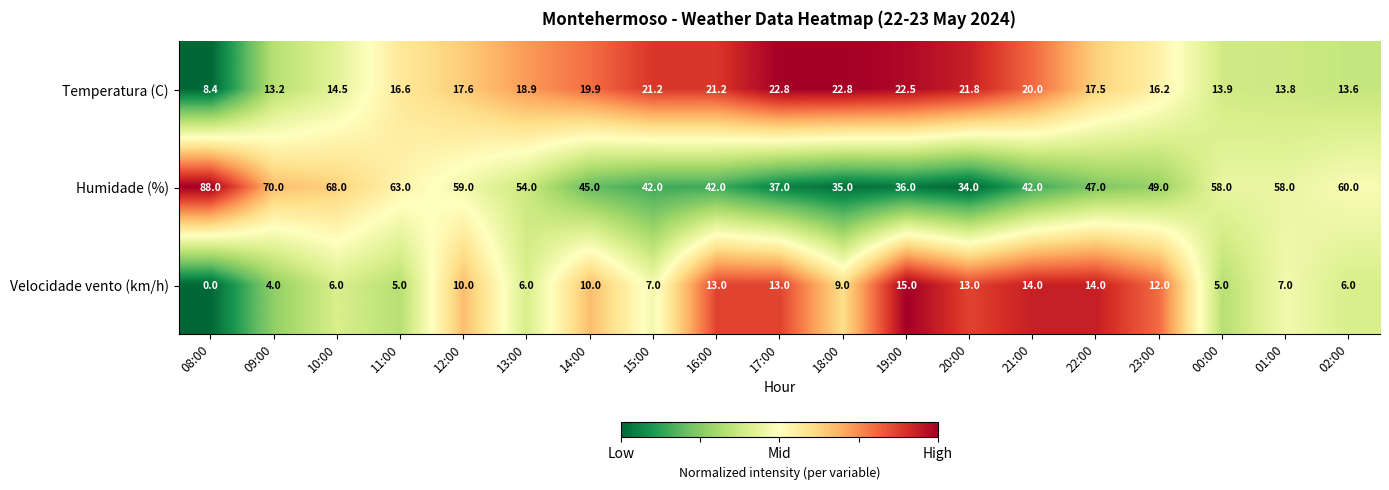

What is the spread (max minus min) of values at 02:00?

54.0